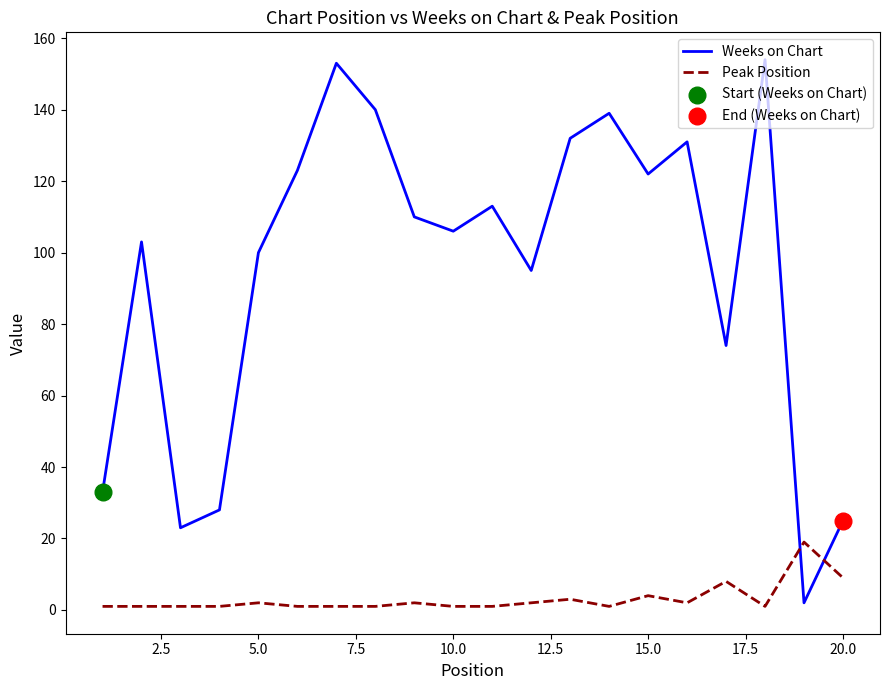

Which series has the largest range (max minus min)?

Weeks on Chart